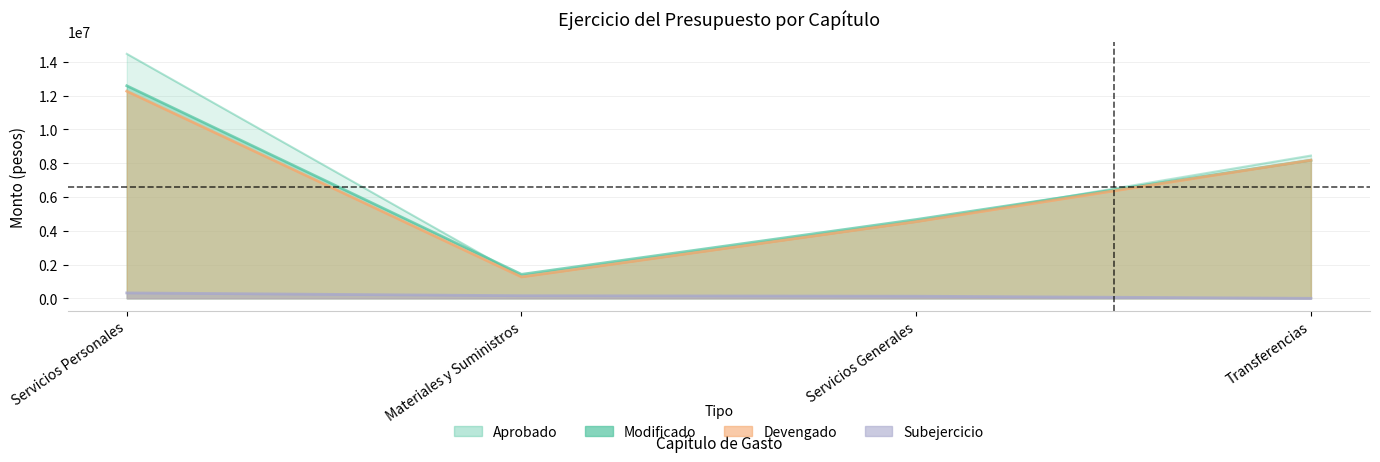

True or false: Aprobado has more than 2 points higher than both neighbors.

False